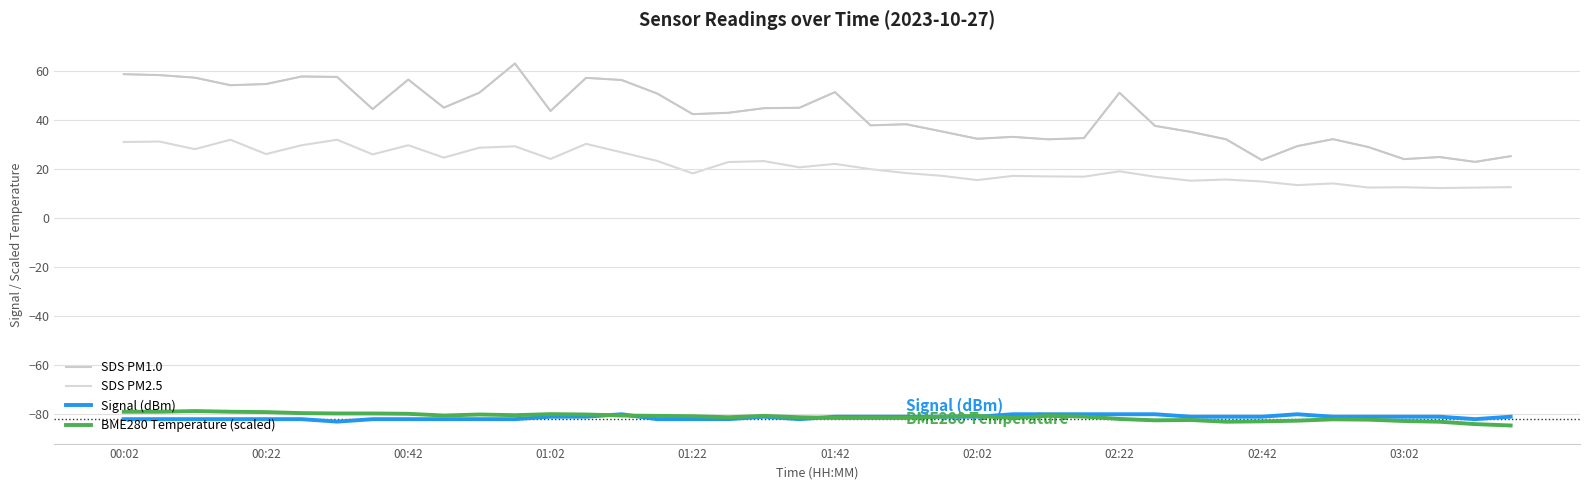

Does the chart have visible grid lines?

Yes